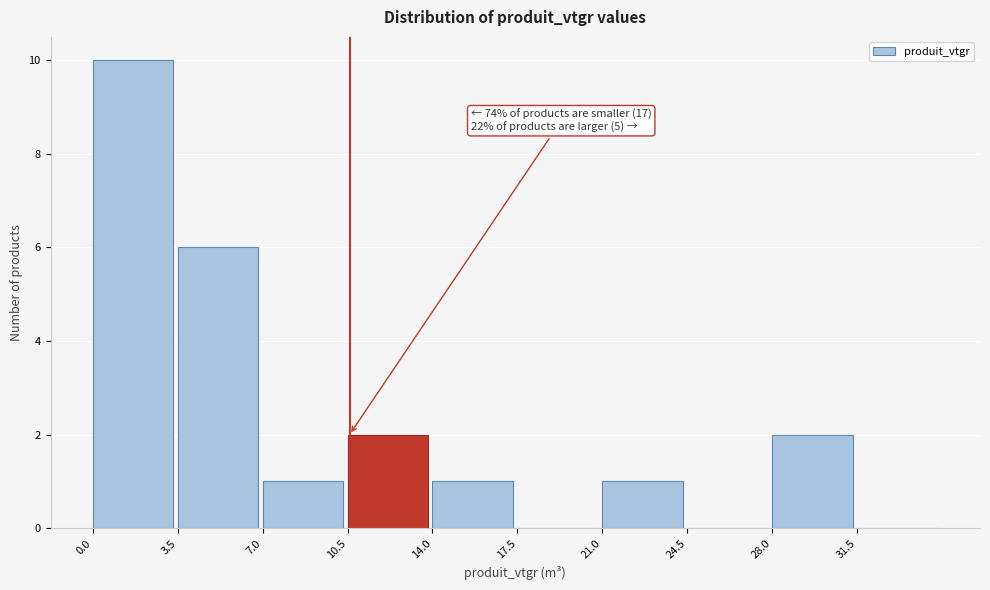

Which range on the x-axis has the tallest bar?

0.0 to 3.5